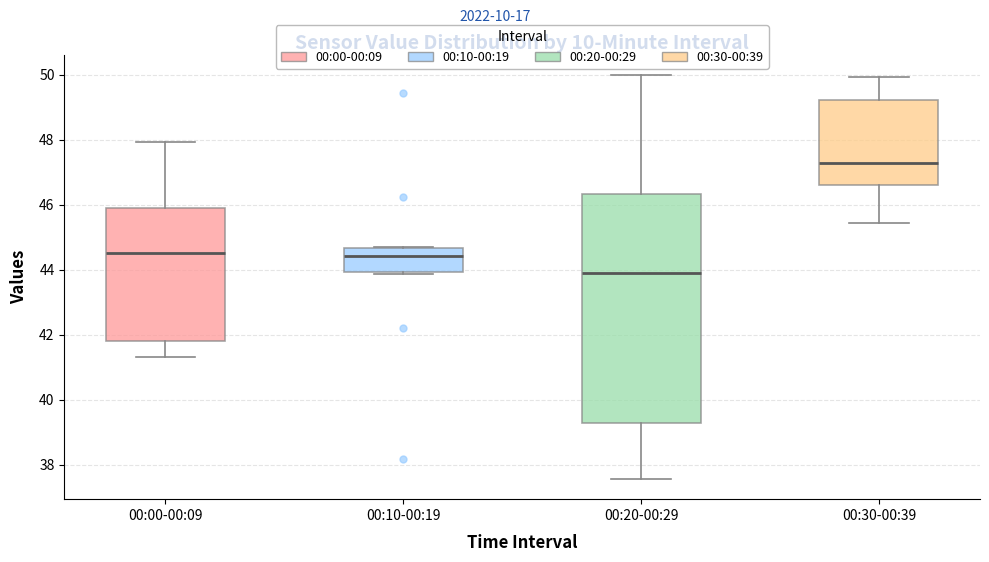

Which box is the tallest, from its lower edge to its upper edge?

00:20-00:29